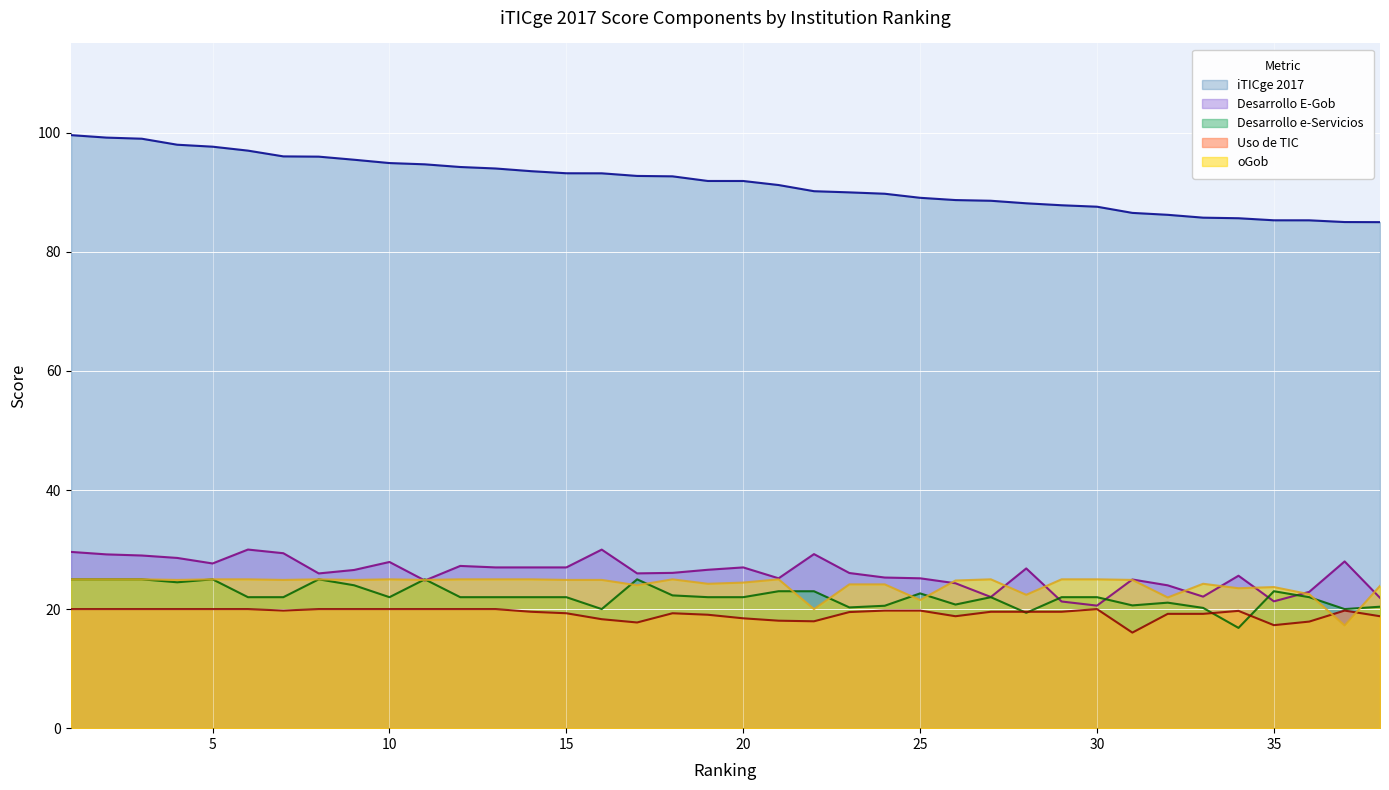

At how many categories does at least one series exceed 96?

7